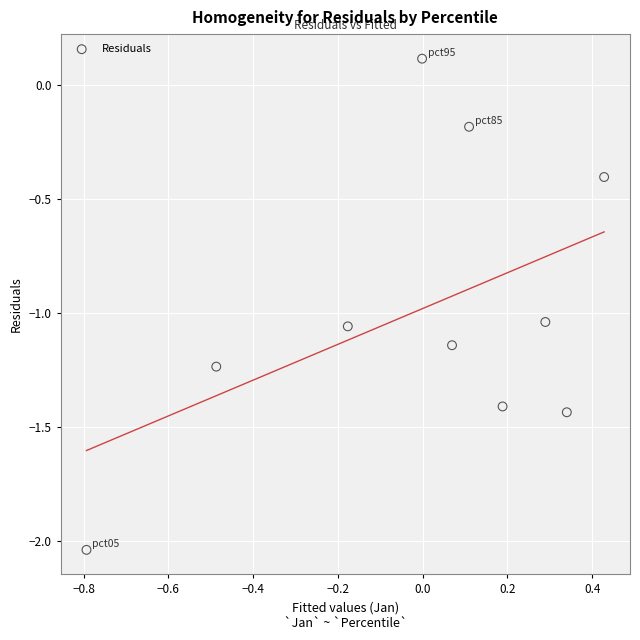

What is the range of X values (max minus min)?

1.2